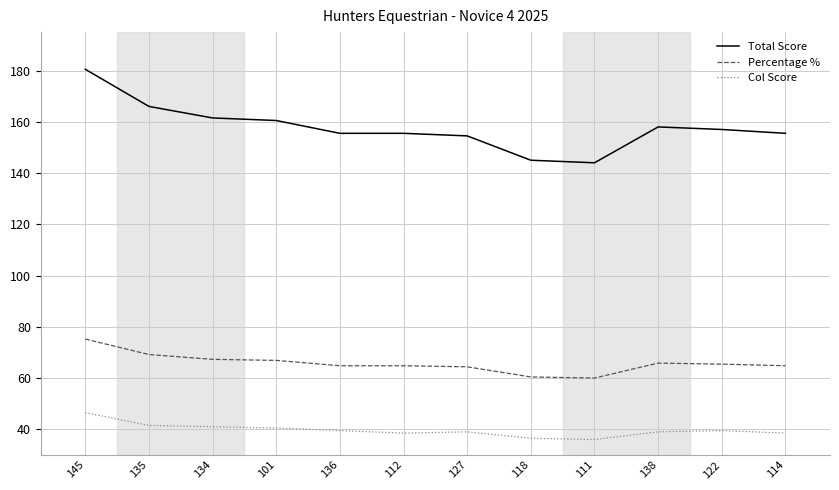

List the series in order of their peak value, highest first.

Total Score, Percentage %, Col Score